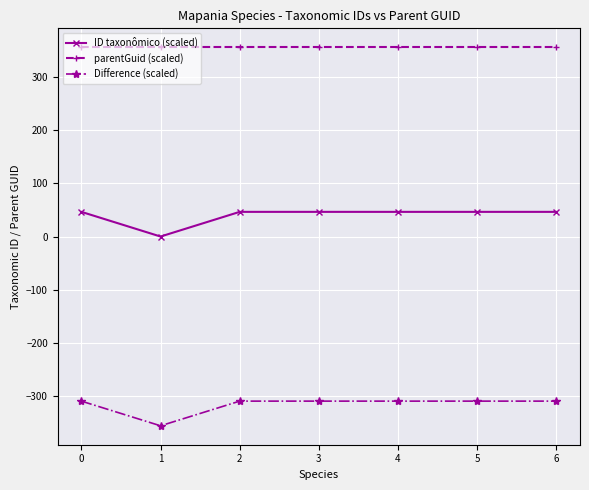

What is the difference between the highest and lowest values at 3?

665.7